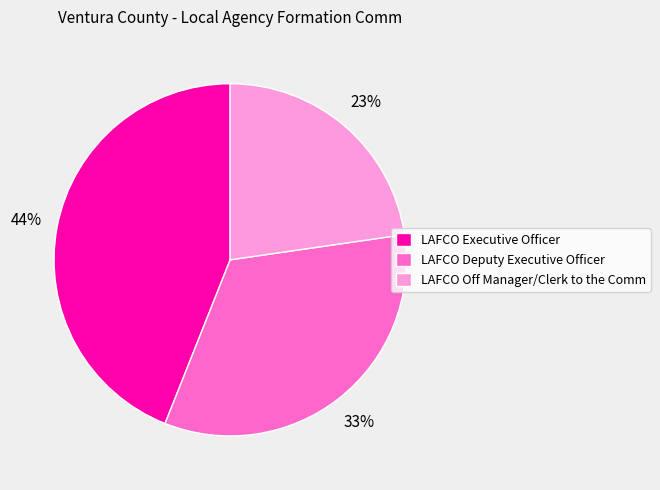

What is the ratio of the value at LAFCO Executive Officer to the value at LAFCO Off Manager/Clerk to the Comm?

1.9